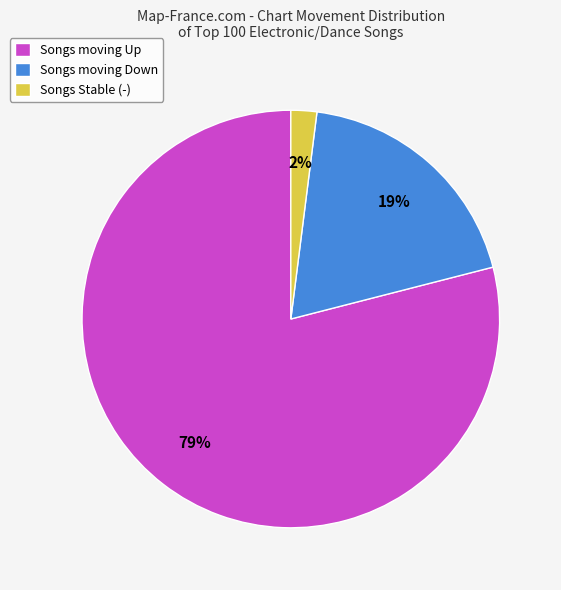

To the nearest percent, what portion does Songs Stable (-) represent?

2%